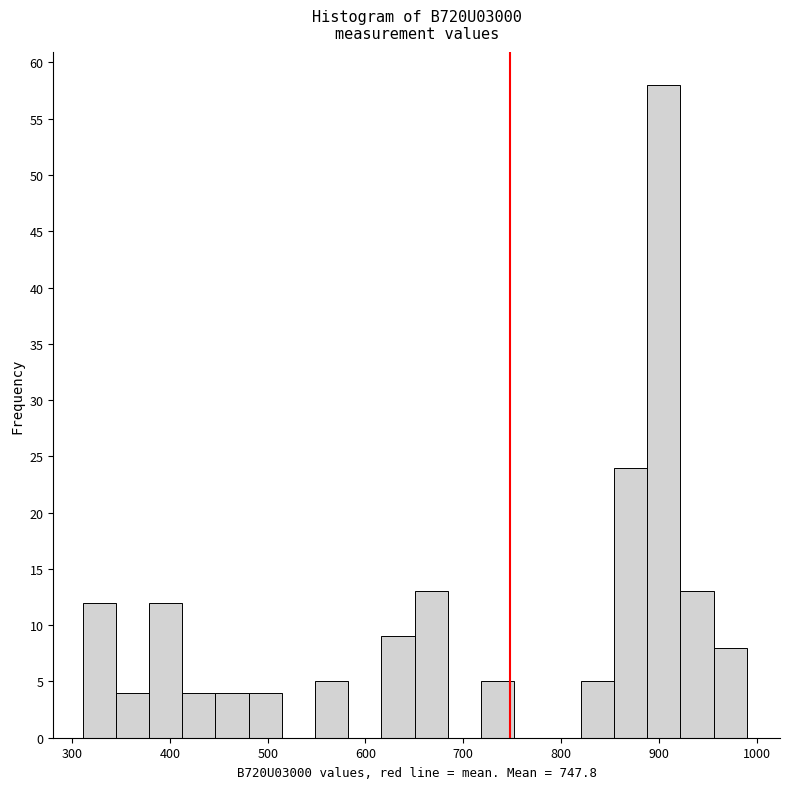

Around what value on the x-axis is the tallest bar? Give the approximate position of its centre, as read against the axis.

900